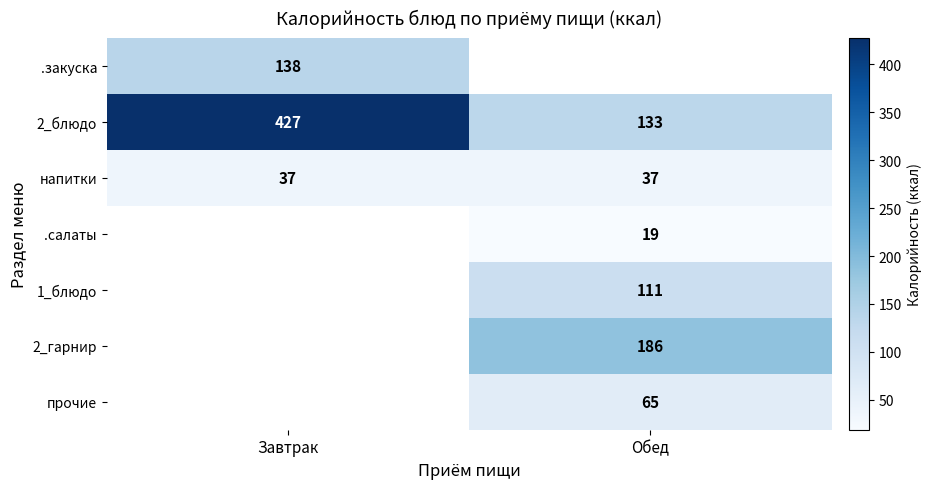

Is the value of напитки at Завтрак greater than the value of 1_блюдо at Обед?

No